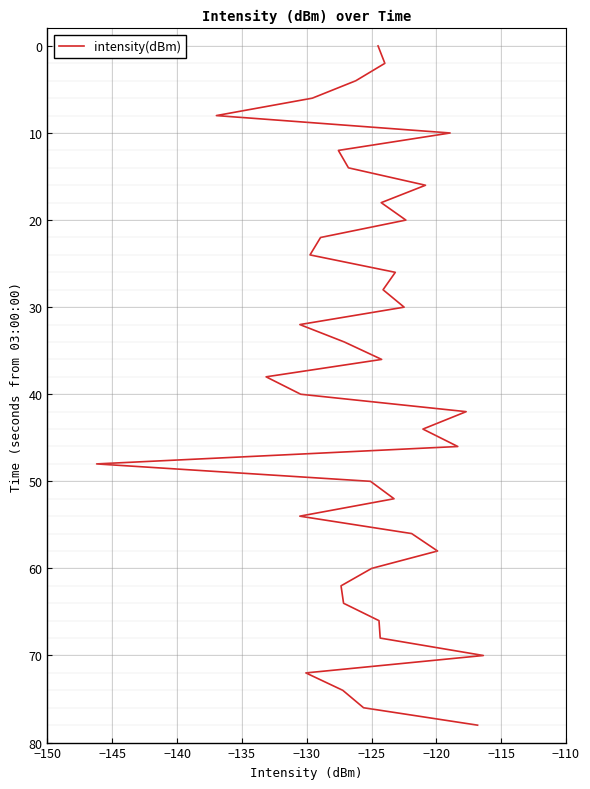

Does the chart display data point markers on the line(s)?

No